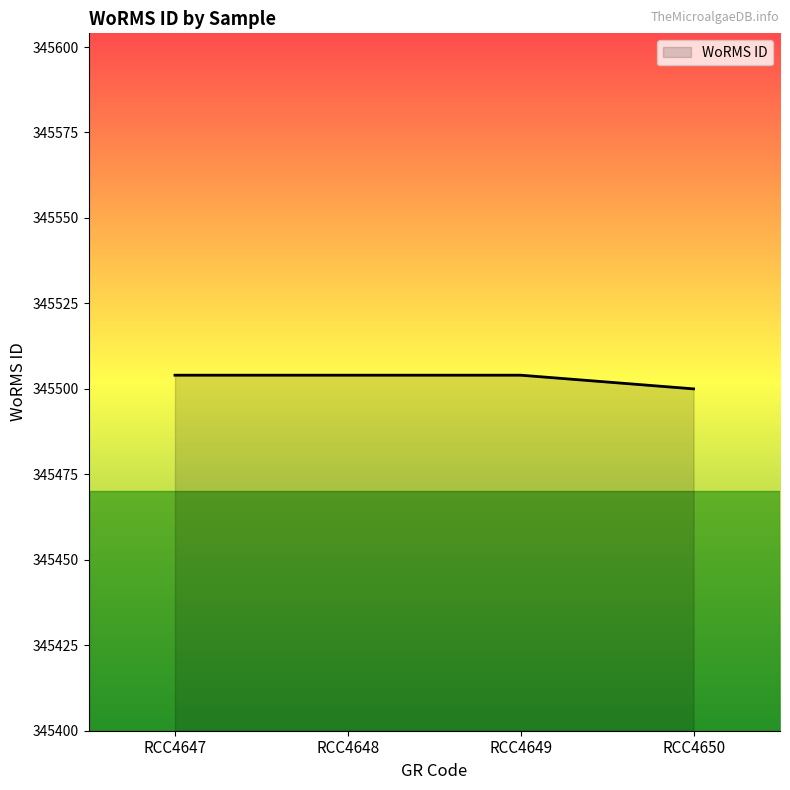

Count the values in the range 345504 to 345505.

3